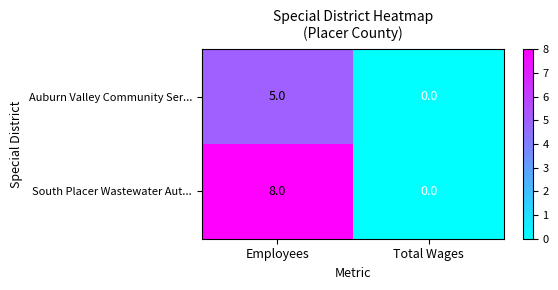

What is the difference between the highest and lowest values at Employees?

3